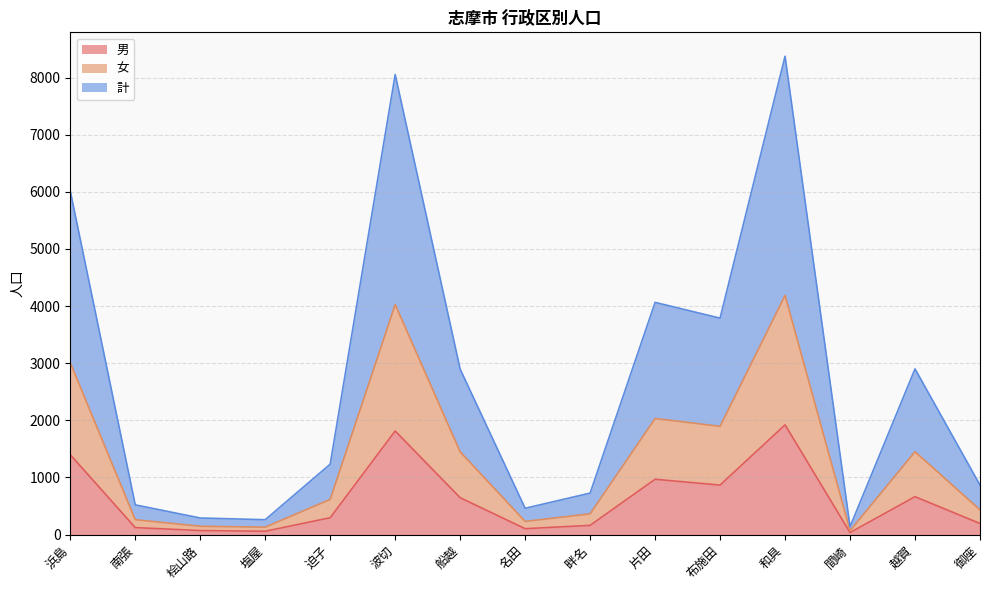

True or false: 男 and 女 cross at least once.

False